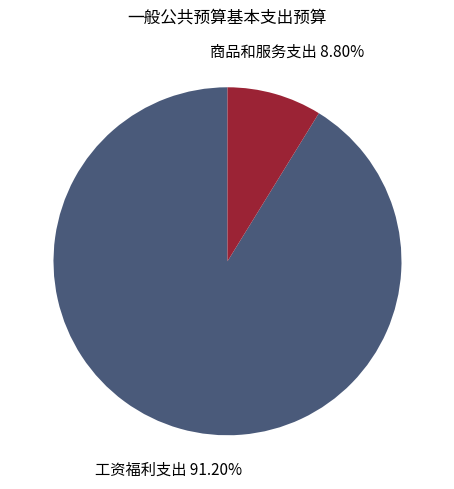

The 商品和服务支出 slice represents 17% of the pie. True or false?

False